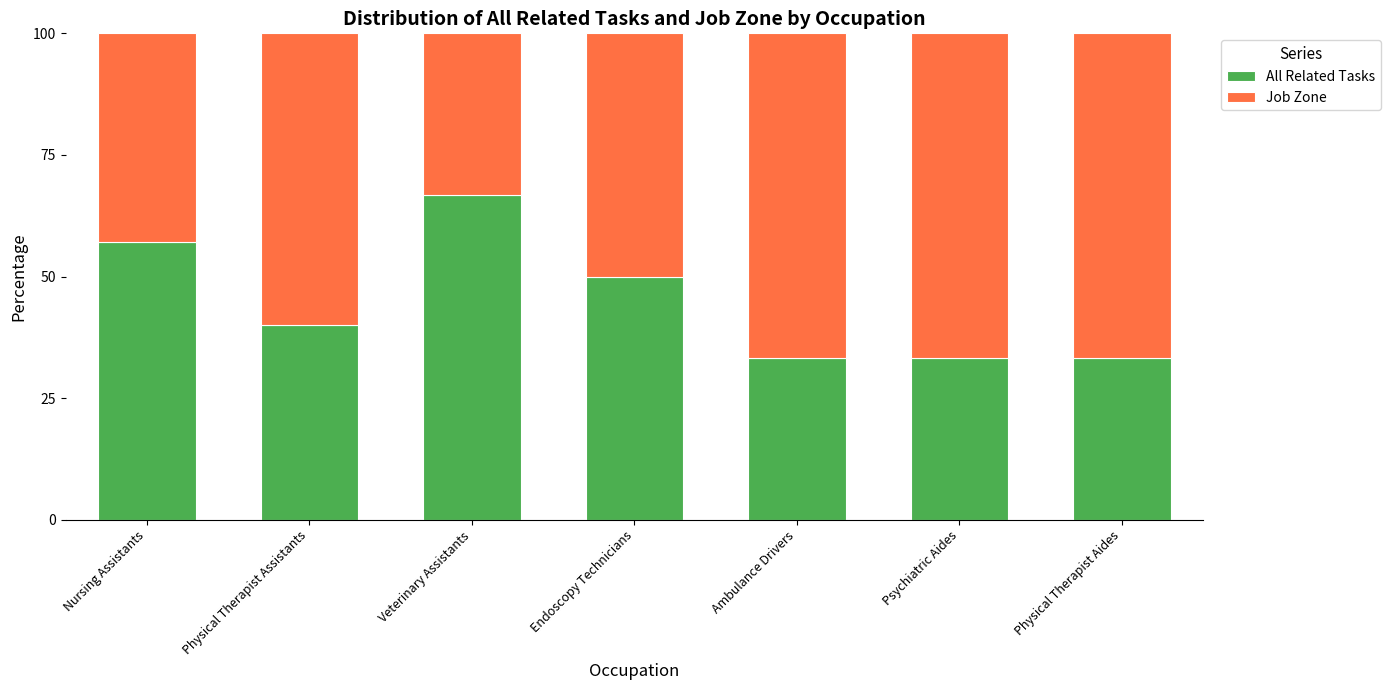

How many data points does each series have?

7